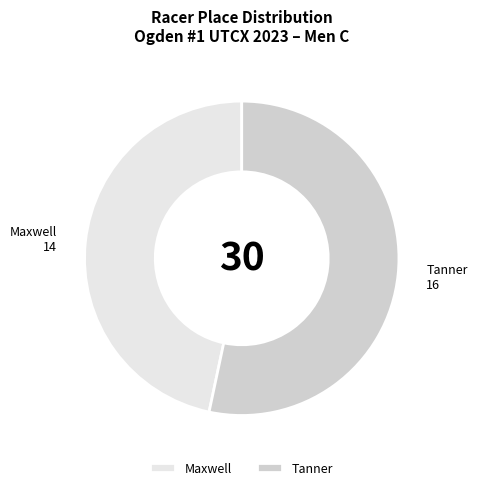

Combined, do Maxwell and Tanner account for over 50%?

Yes